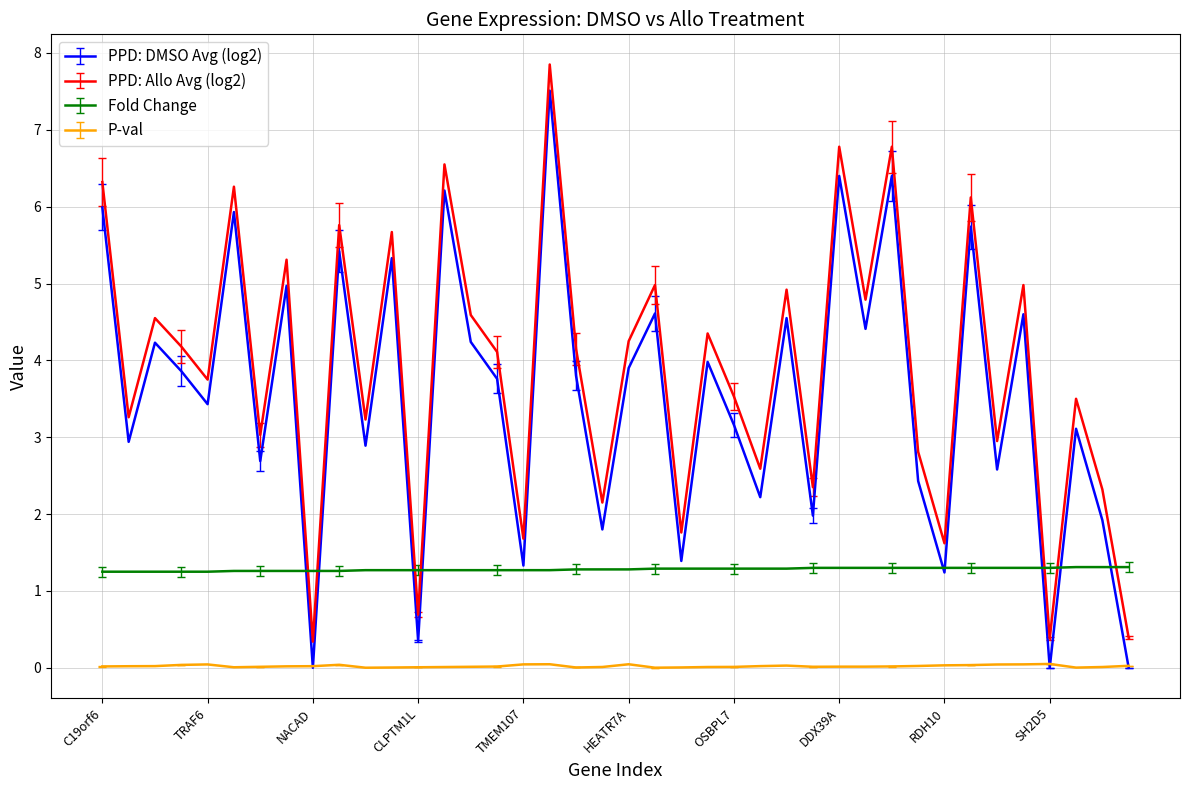

What is the difference between the second highest and minimum values in the PPD: Allo Avg (log2) series?

6.4